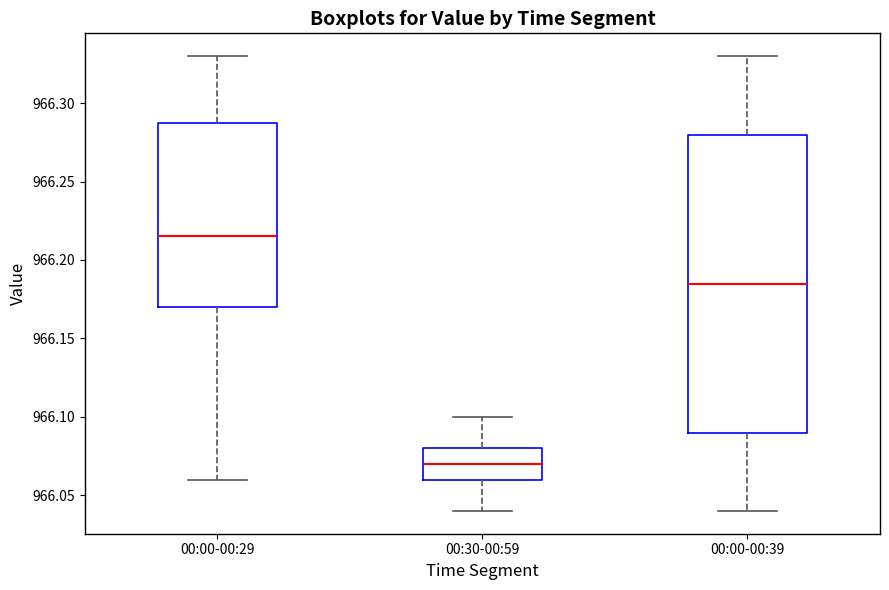

Comparing the boxes themselves (not the whiskers), which one is the tallest?

00:00-00:39